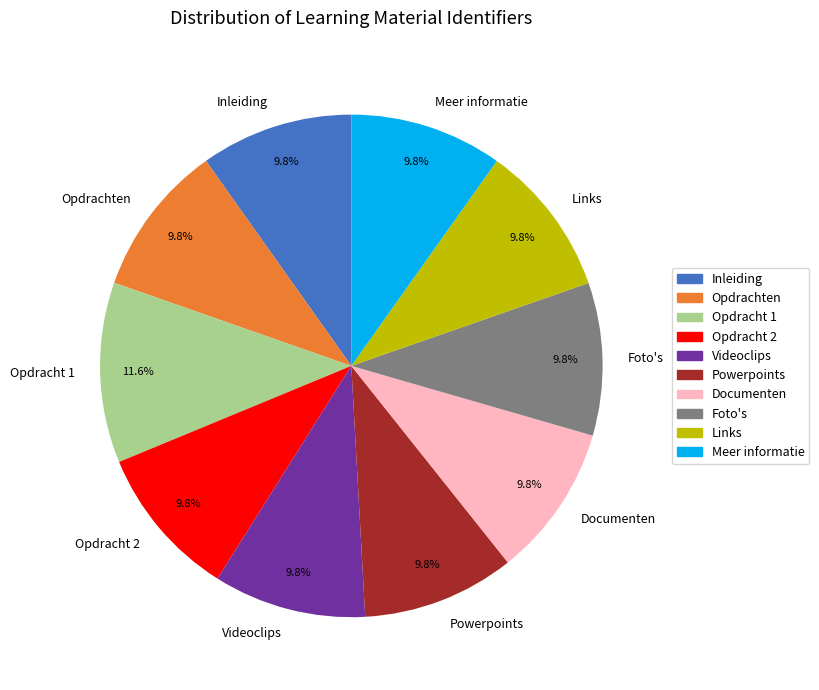

Which slice is the largest?

Opdracht 1